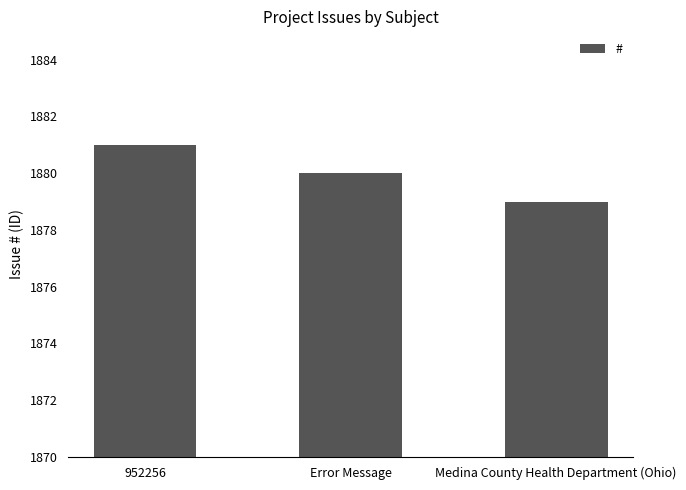

What is the label of the 3rd bar from the left?

Medina County Health Department (Ohio)